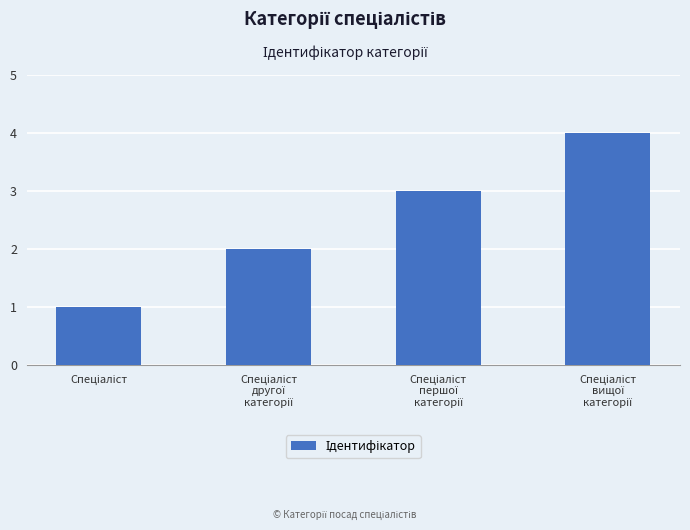

How many values are below 3?

2